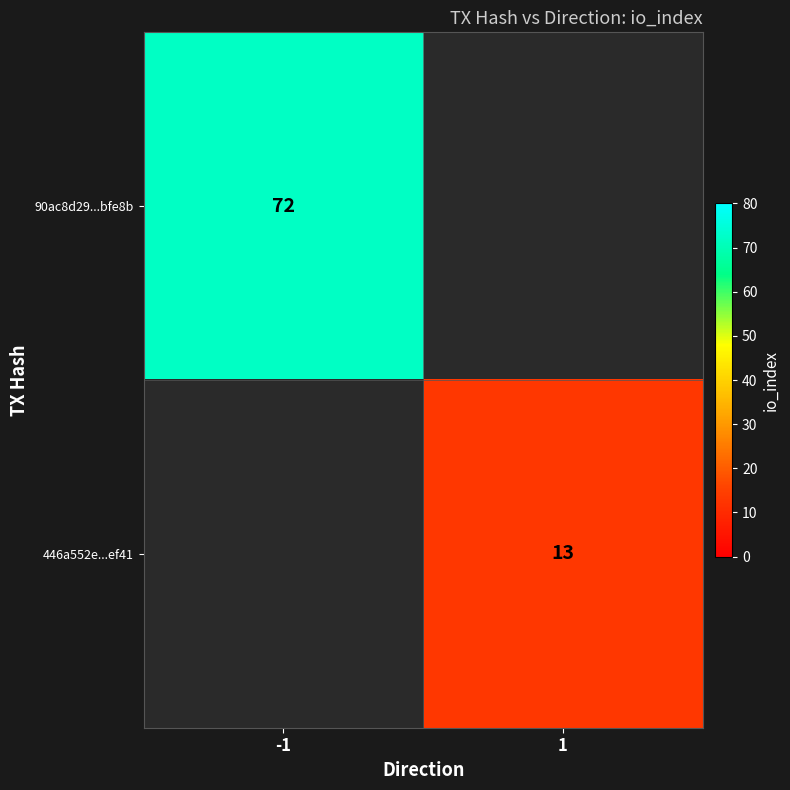

The 446a552e...ef41 series shows 20 at 1. True or false?

False